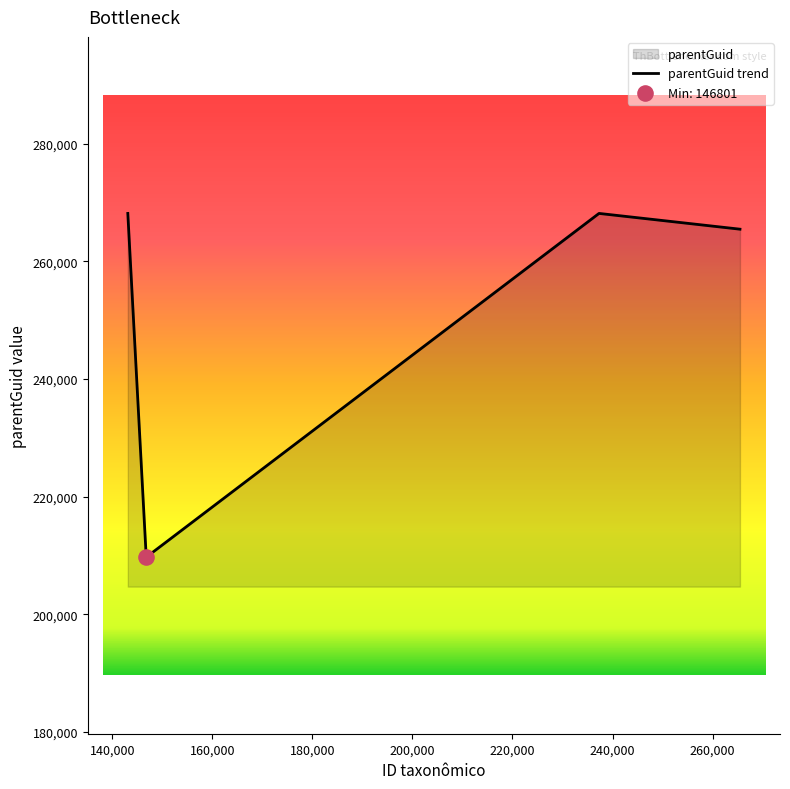

True or false: there are more than 0 points higher than both neighbors.

True